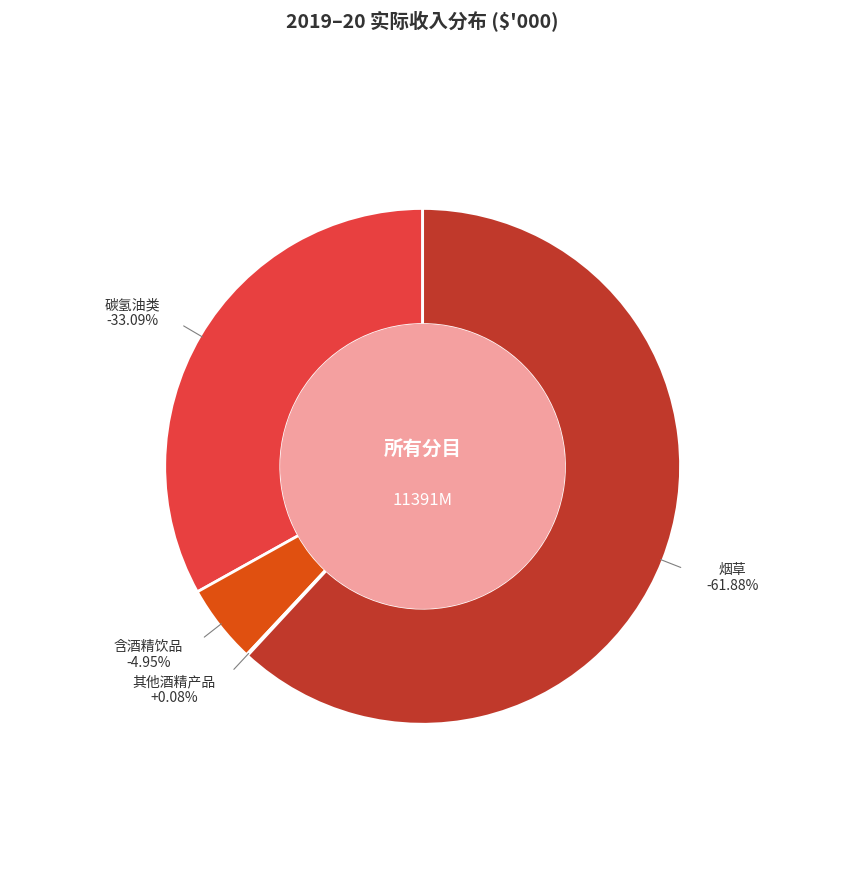

What is the change in value from 碳氢油类 to 其他酒精产品?

-3760040